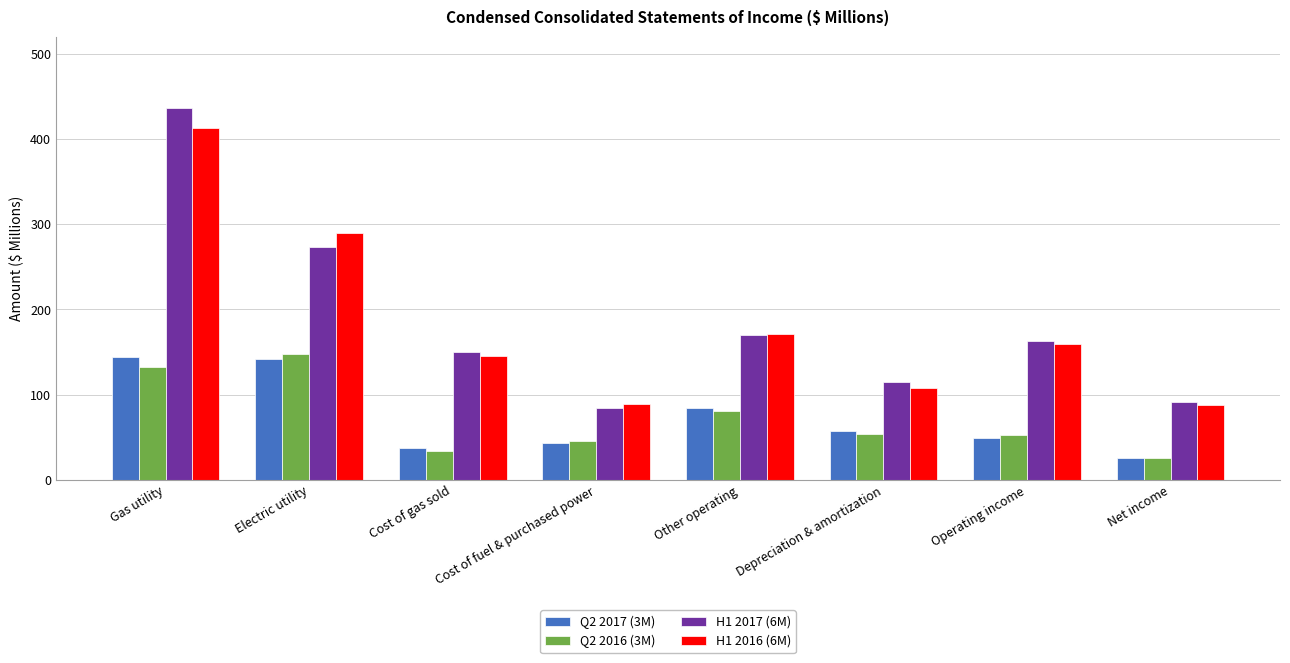

How many bars are there in each group?

4